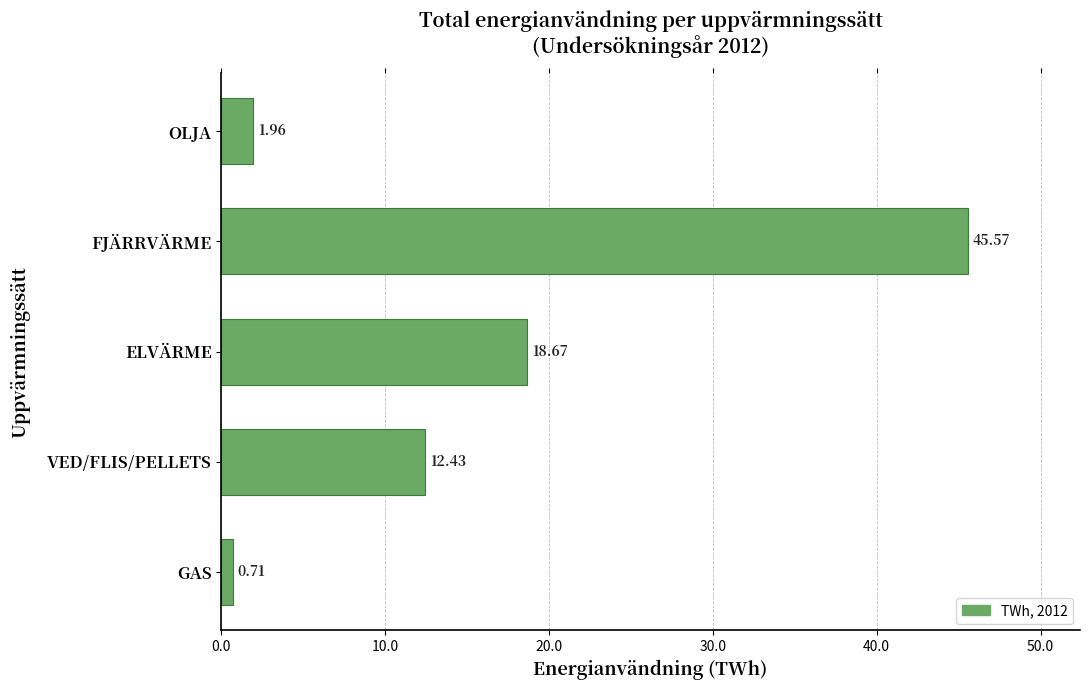

How many bars are there in total?

5